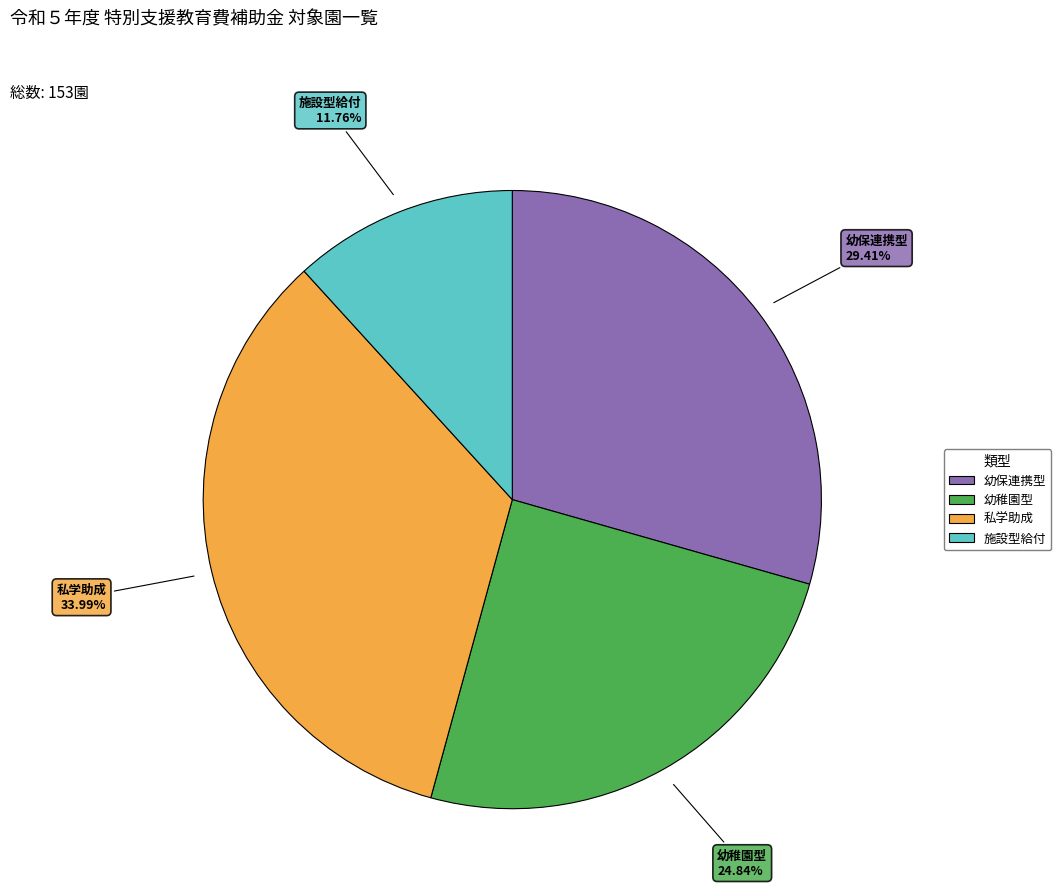

Does 幼稚園型 represent more than half of the total?

No